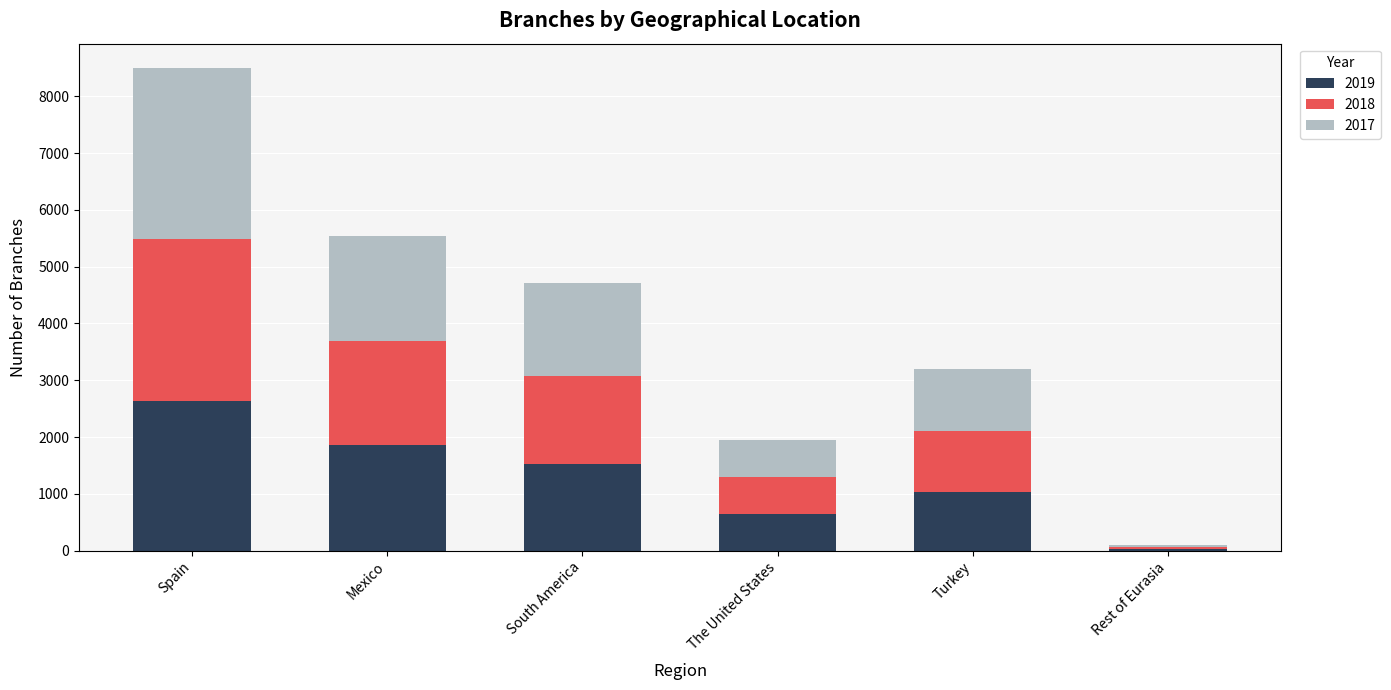

What is the highest value of the 2019 series?

2642